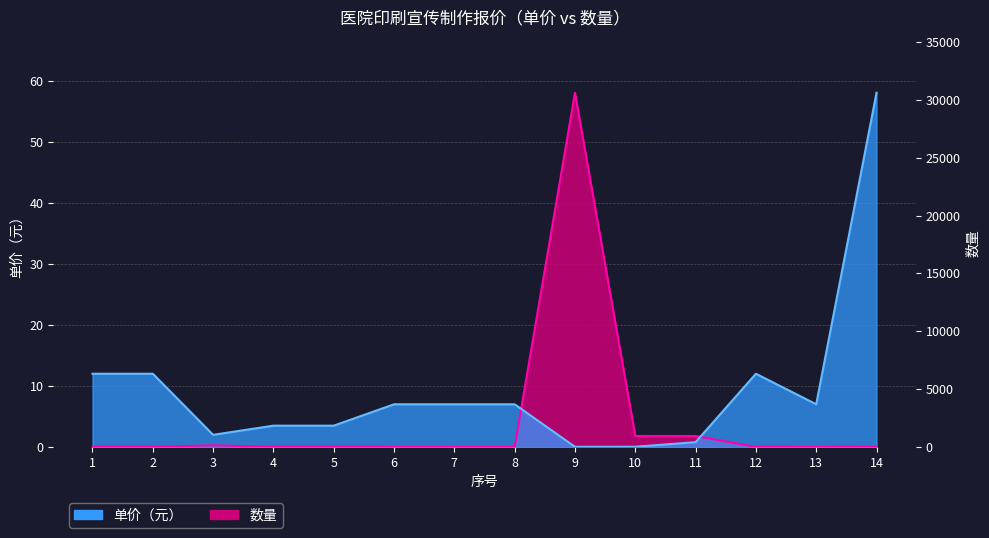

Where is the first local minimum for 单价（元）?

3